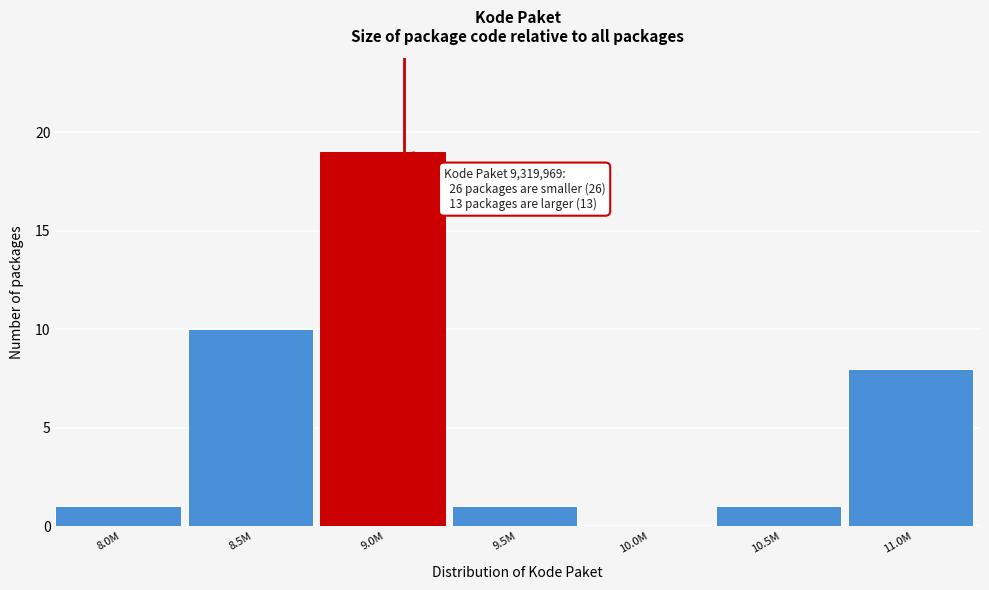

Reading right to left, what are all the values shown in this chart?

11.0M=8	10.5M=1	10.0M=0	9.5M=1	9.0M=19	8.5M=10	8.0M=1